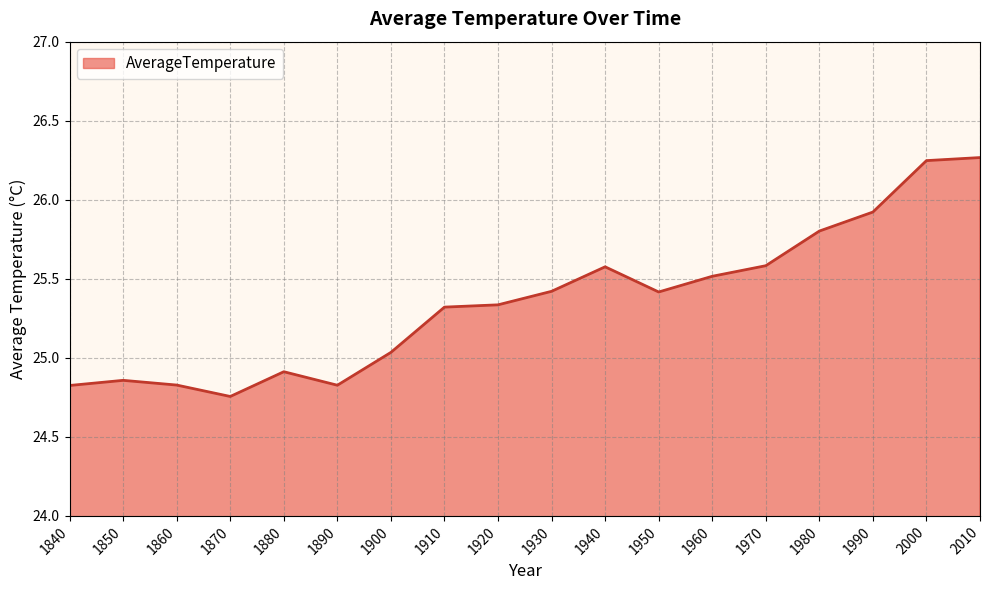

At which category does the chart reach its minimum across all series?

1870